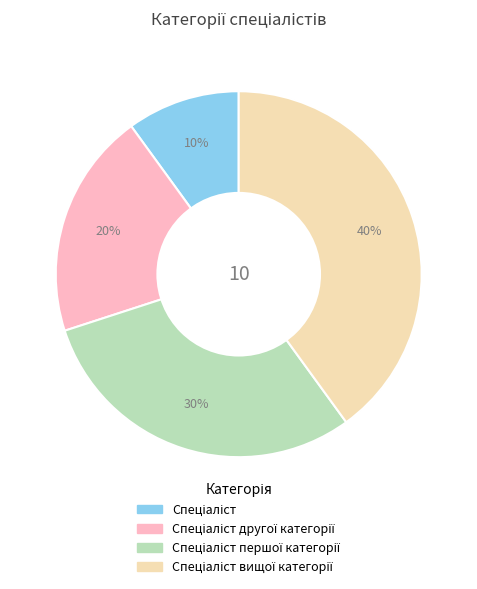

To the nearest percent, what is the average slice percentage?

25%